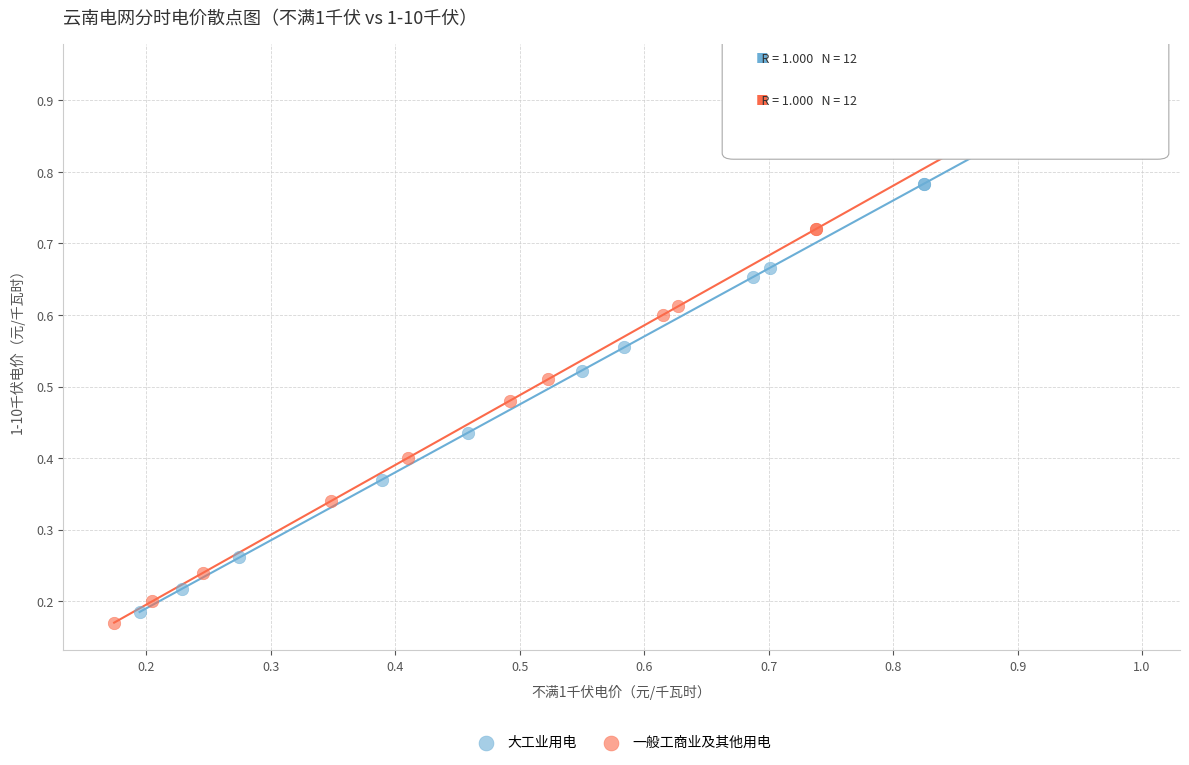

Which series has the widest spread of Y values?

大工业用电